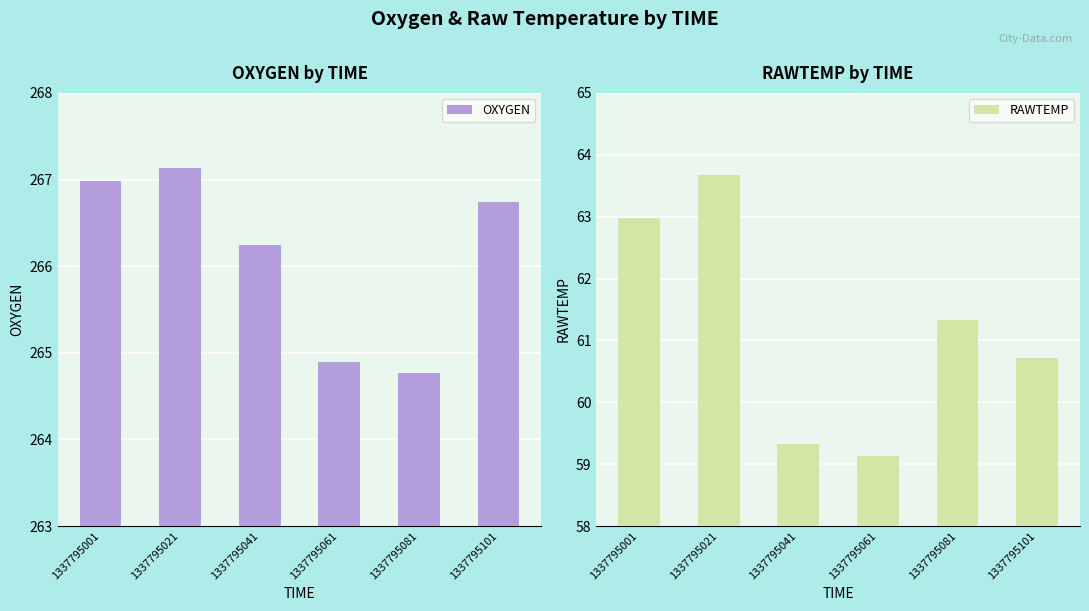

Which series has the widest spread of values?

RAWTEMP